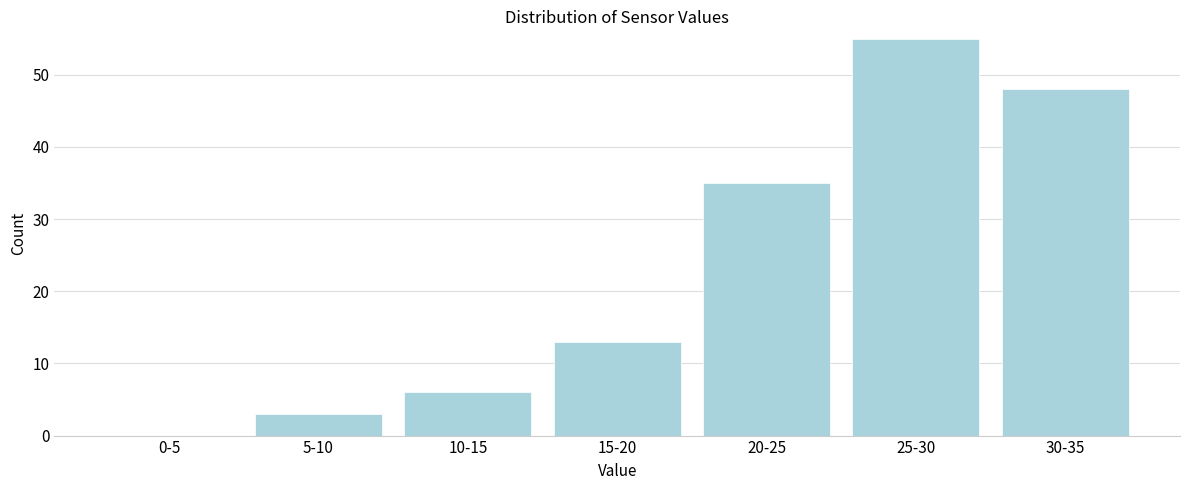

Reading left to right, list all the values displayed in this chart.

0-5=0	5-10=3	10-15=6	15-20=13	20-25=35	25-30=55	30-35=48